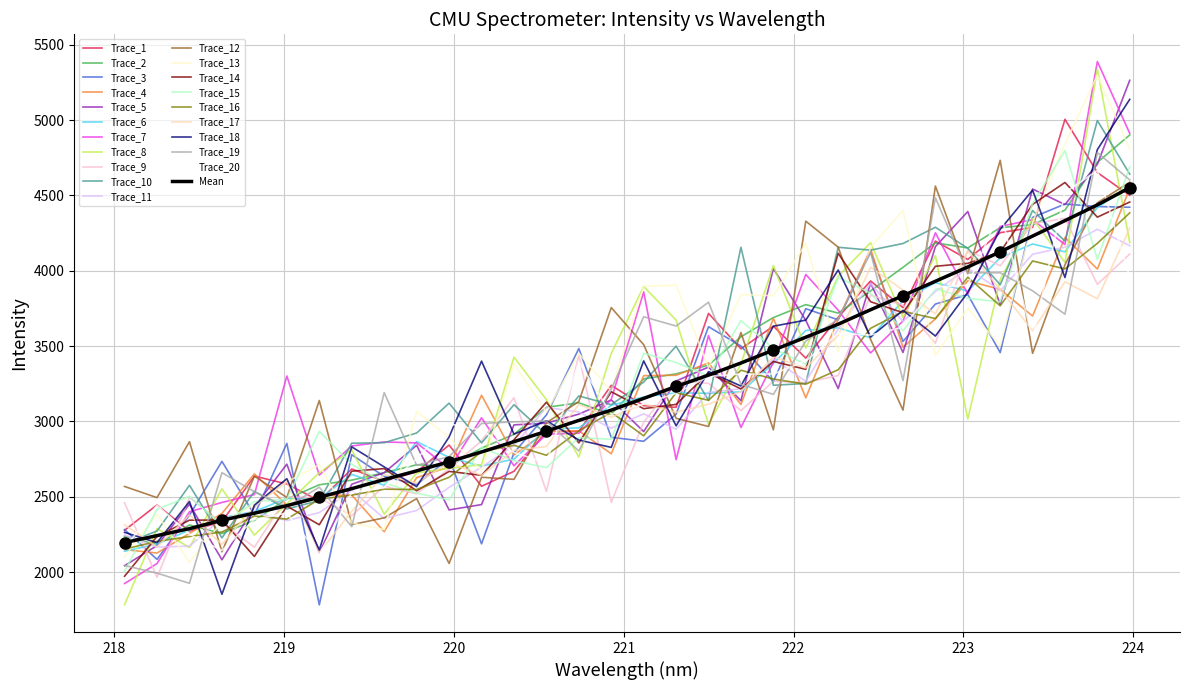

The value at 220.5444 is 5138.2. True or false?

False